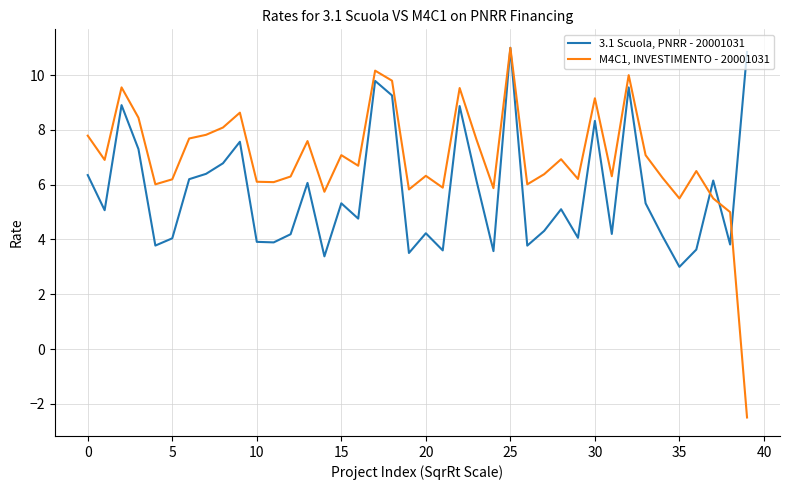

Which series has the largest total across all categories?

M4C1, INVESTIMENTO - 20001031